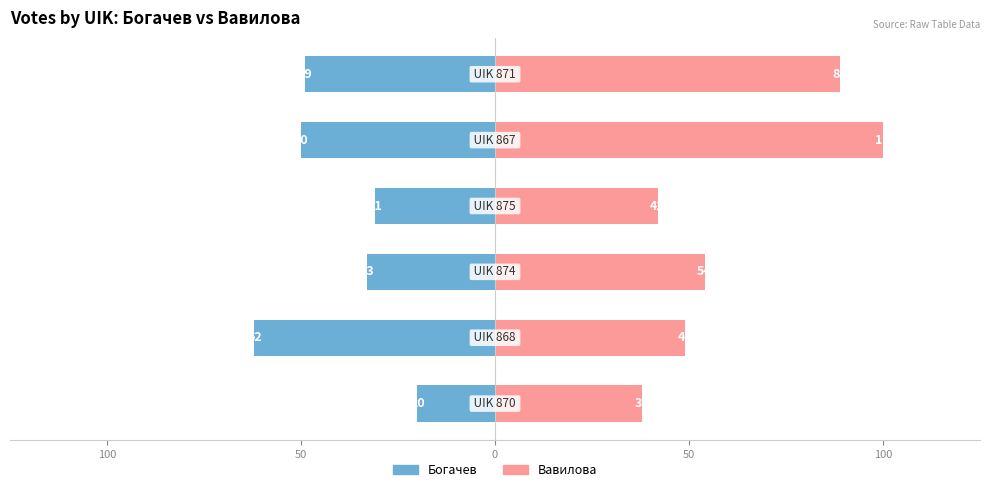

List the series in order of their peak value, lowest first.

Богачев, Вавилова